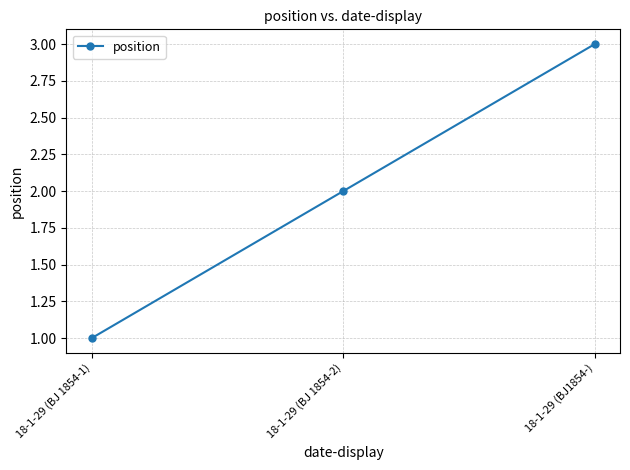

How many categories are shown in the chart?

3